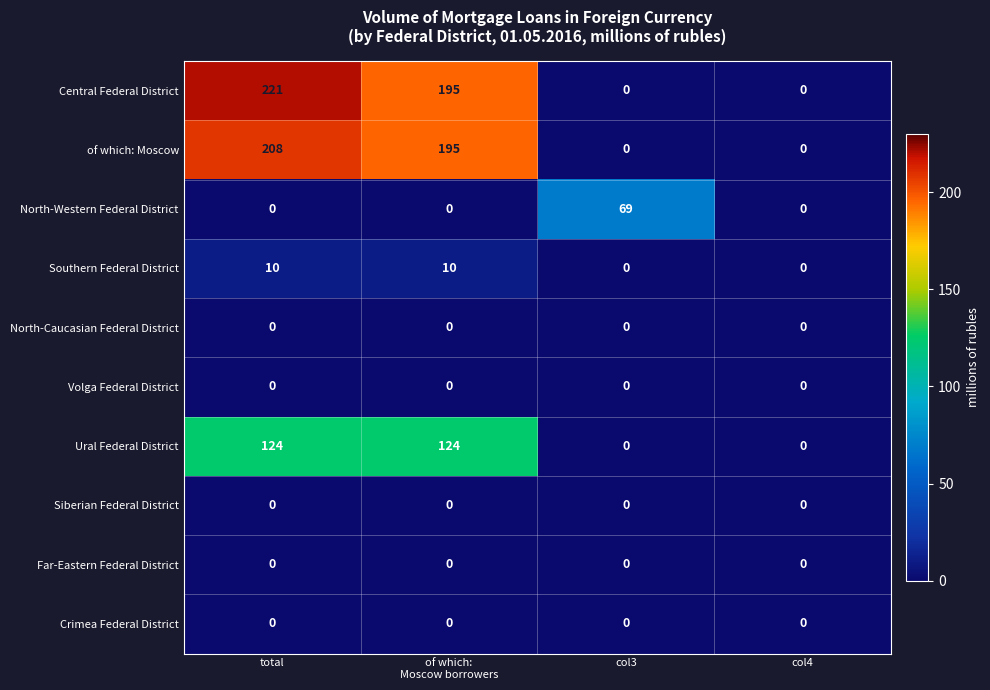

Which category has the highest value in the Central Federal District series?

total